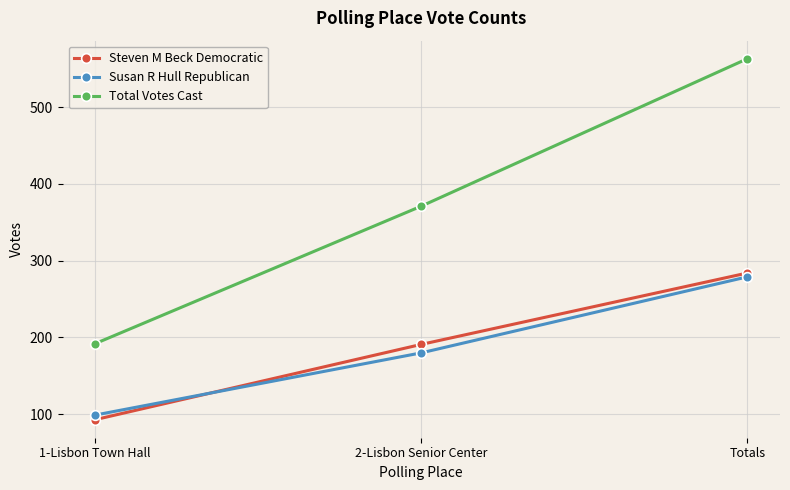

What is the approximate value of Susan R Hull Republican at 2-Lisbon Senior Center, to the nearest 10?

180